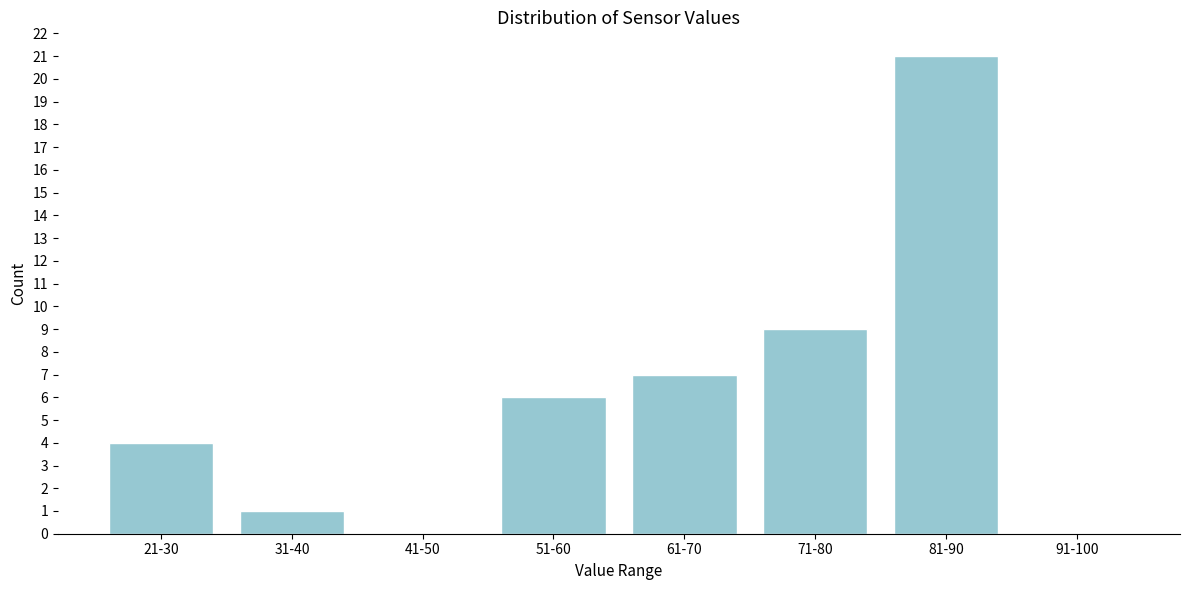

Reading right to left, what are all the values shown in this chart?

91-100=0	81-90=21	71-80=9	61-70=7	51-60=6	41-50=0	31-40=1	21-30=4